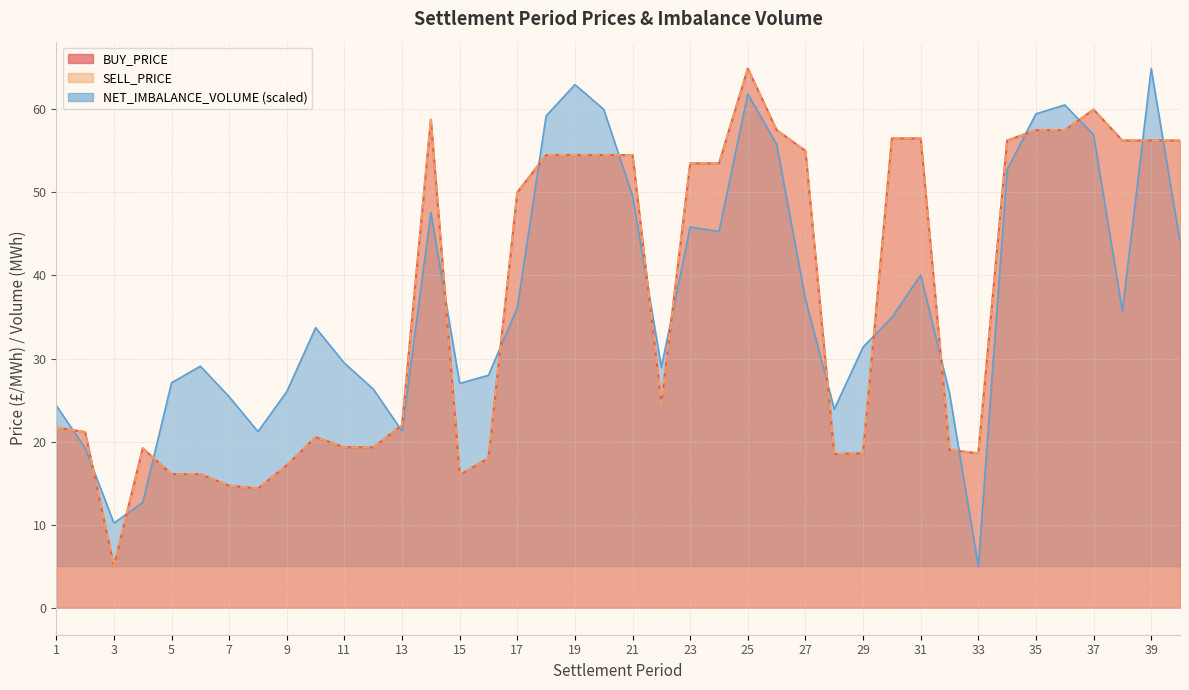

Which series ends up on top after the final intersection of BUY_PRICE and NET_IMBALANCE_VOLUME?

BUY_PRICE